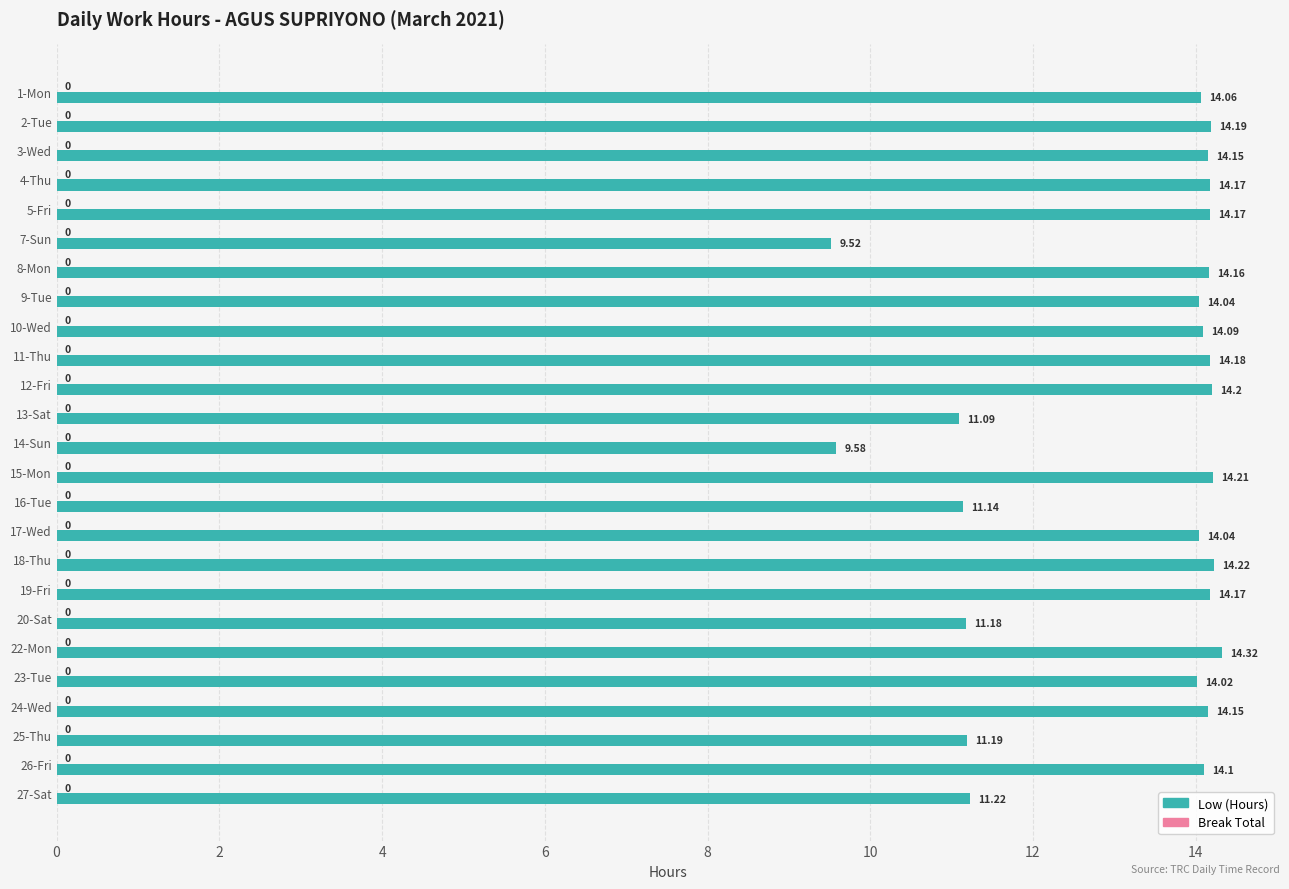

Between 24-Wed and 23-Tue, which is larger?

24-Wed